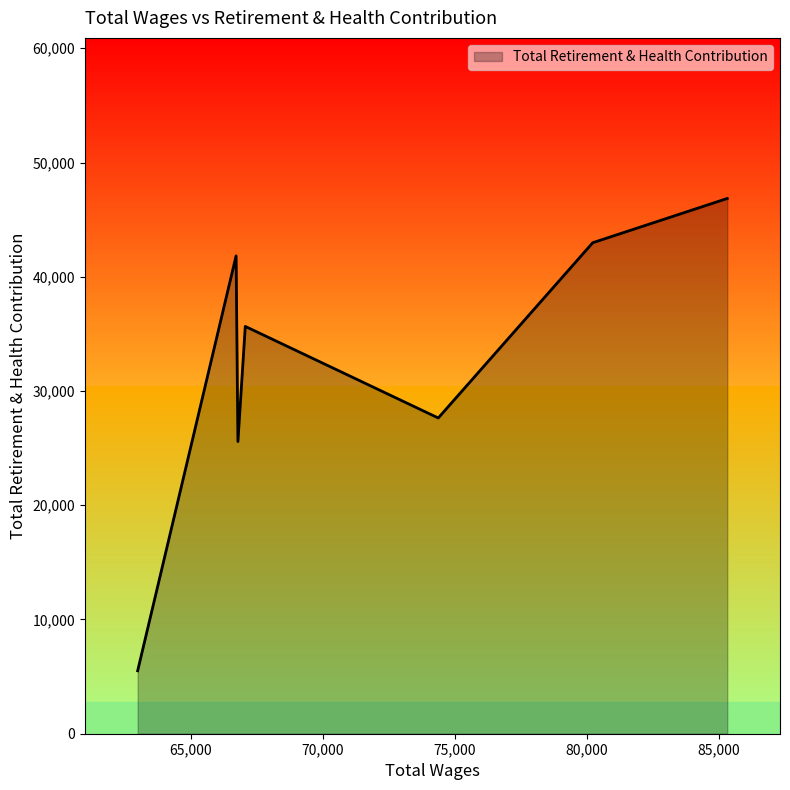

How many values are below 35655?

3